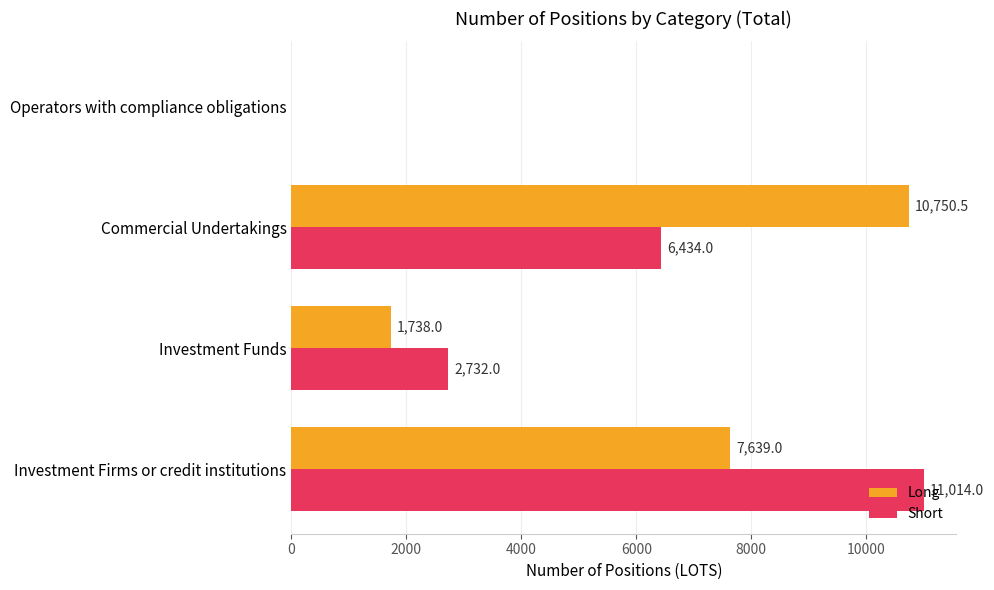

The value of Short at Commercial Undertakings is 8817.7. True or false?

False